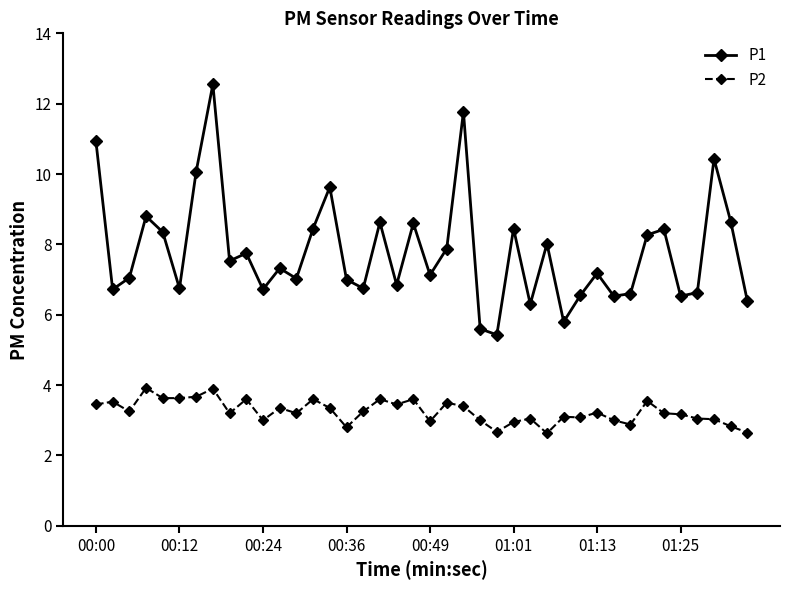

What is the average value of the P1 series?

7.8